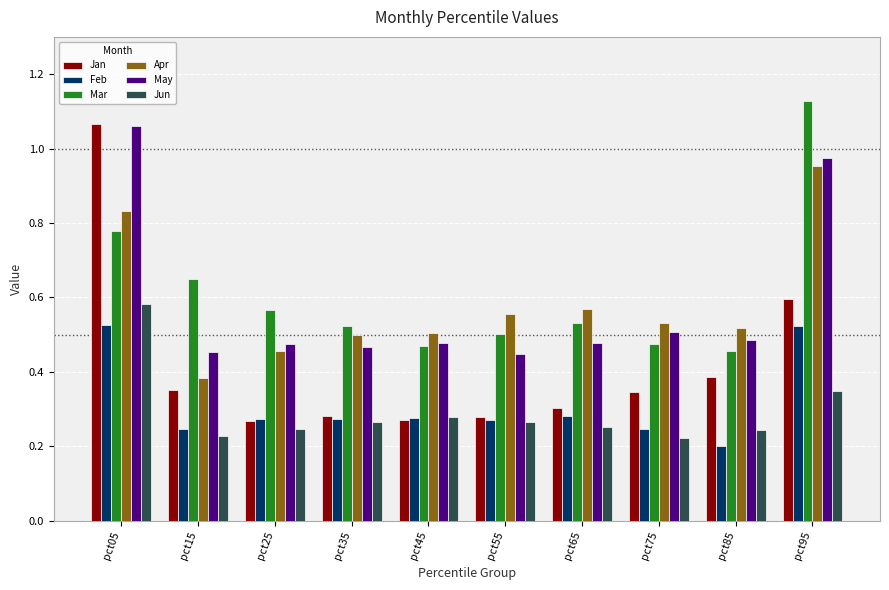

Which label corresponds to the largest value in the chart?

pct95